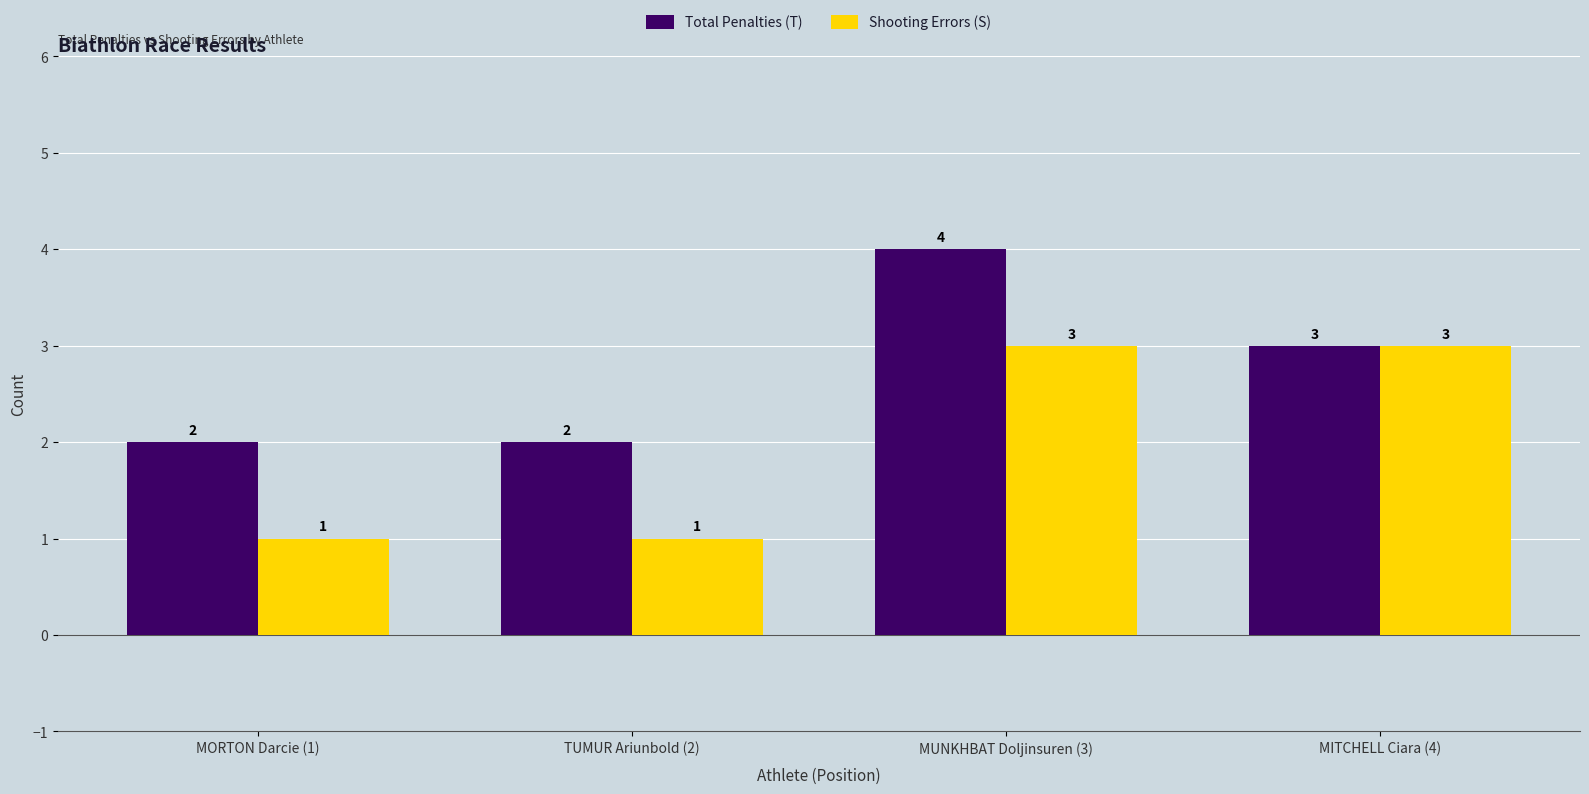

What is the sum of all Total Penalties (T) values?

11